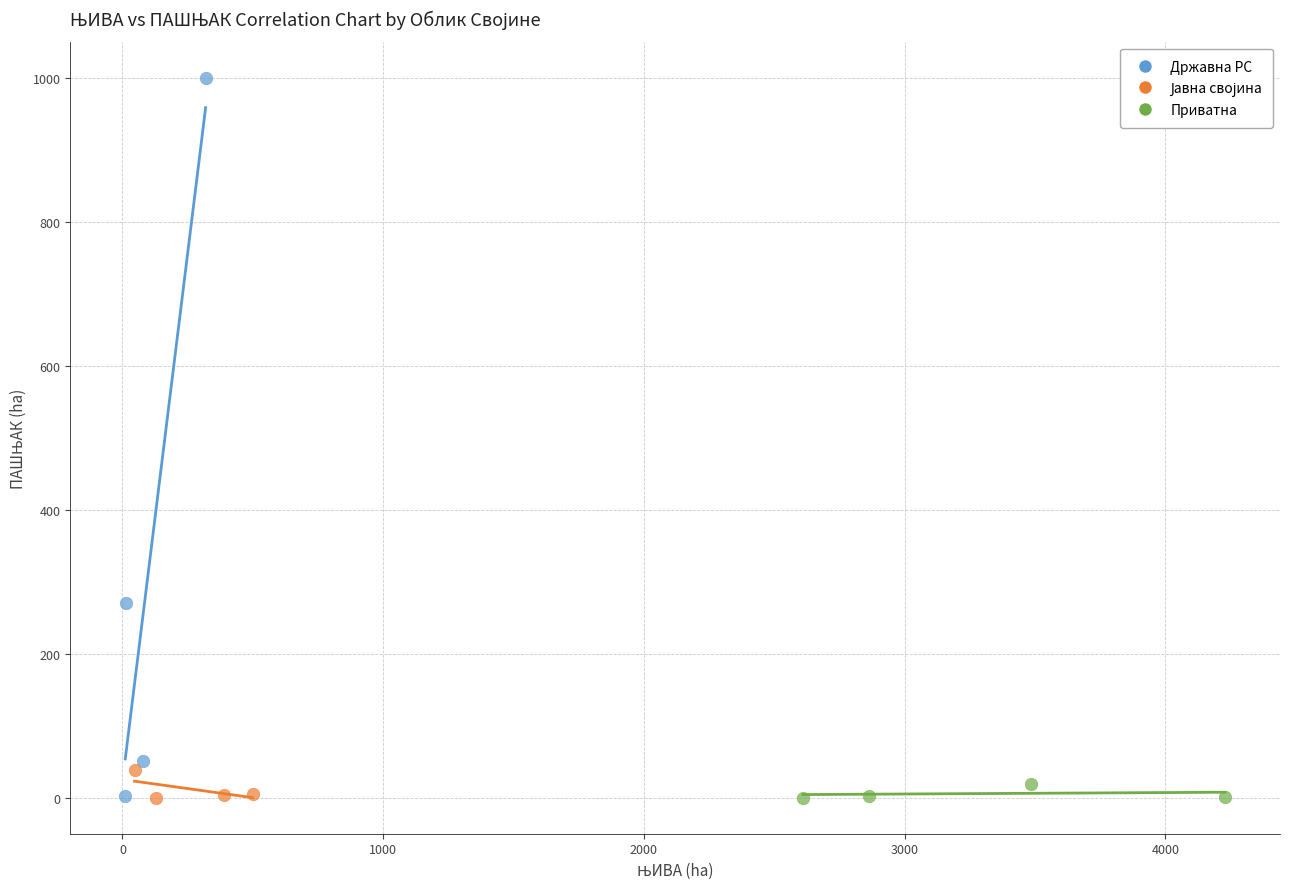

Which series reaches the maximum Y coordinate?

Државна РС